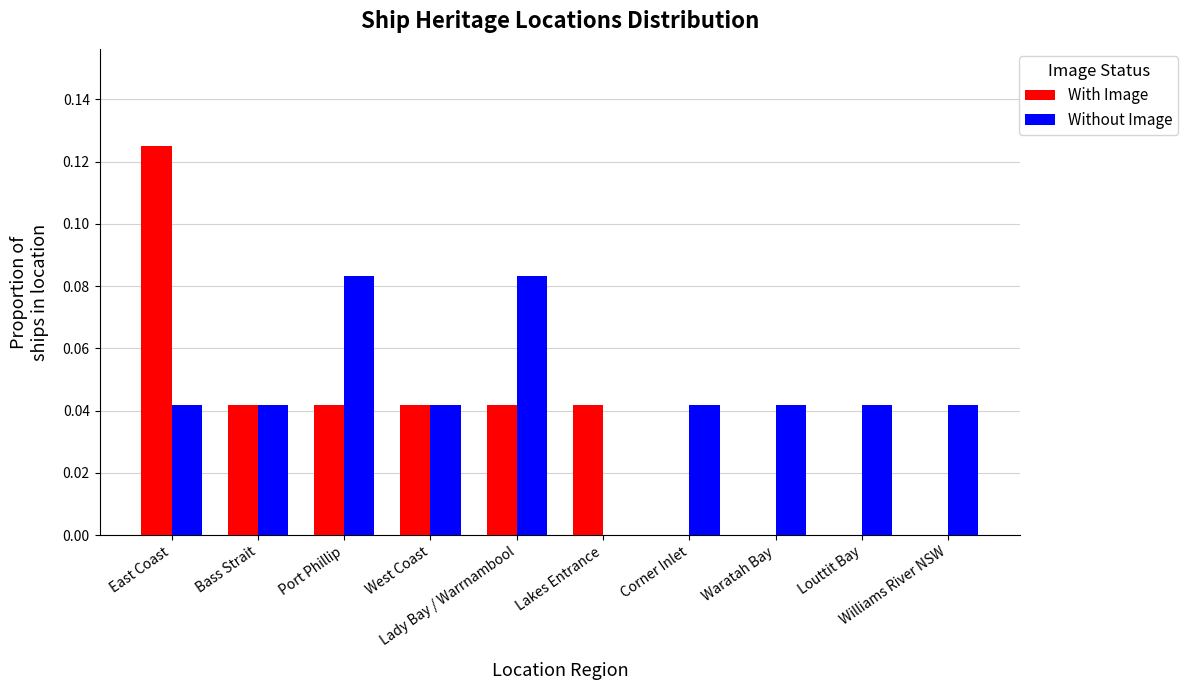

What is the sum of all With Image values?

0.3